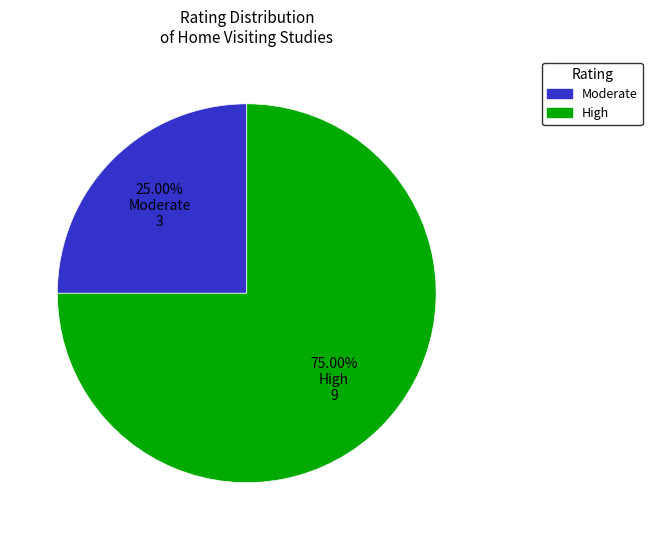

Is there any slice that represents more than half of the pie?

Yes